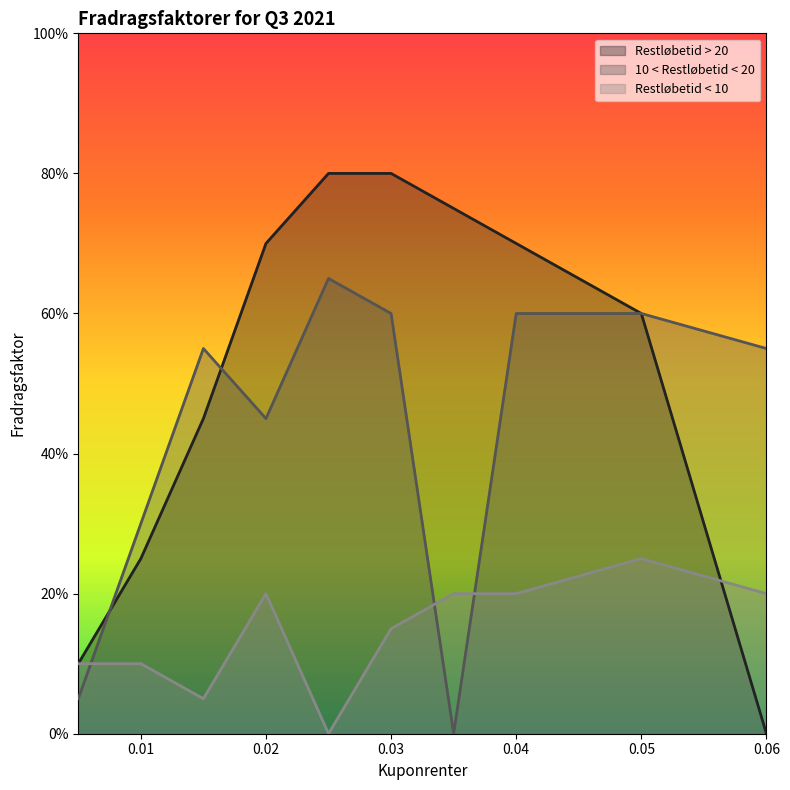

Between which two adjacent categories do 10 < Restløbetid < 20 and Restløbetid > 20 first intersect?

0.005 and 0.01